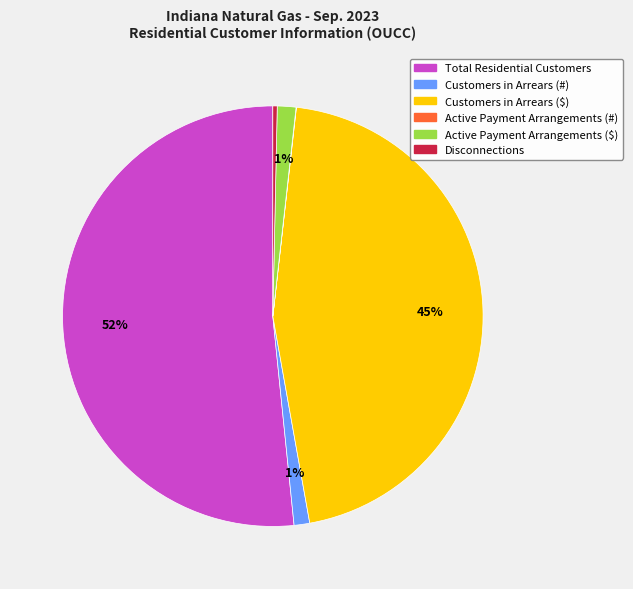

To the nearest percent, what portion does Customers in Arrears ($) represent?

45%